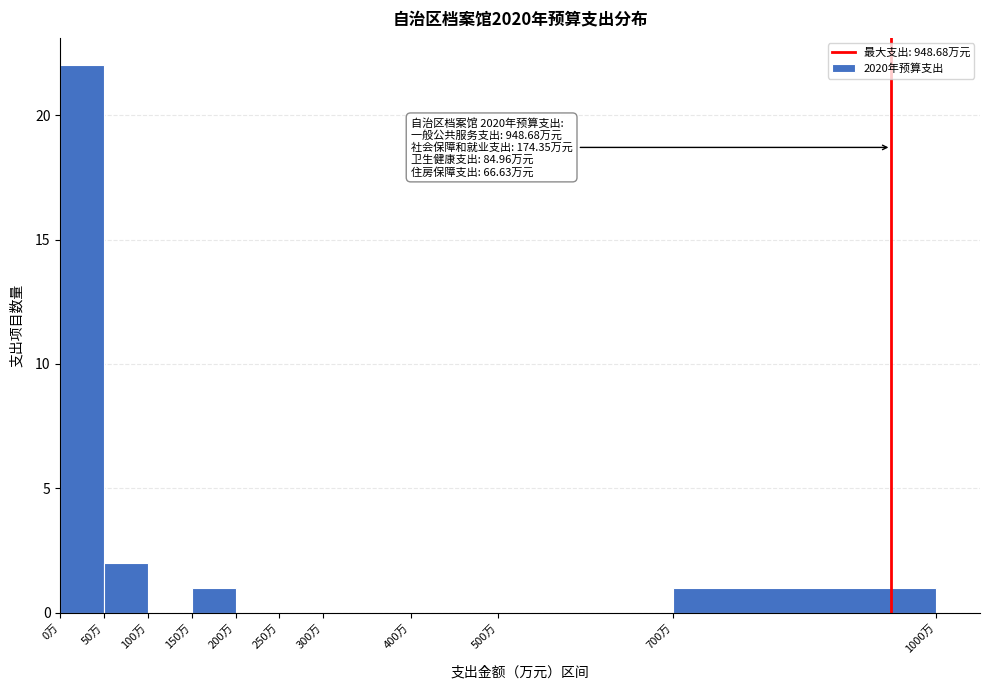

Over which range of the x-axis is the bar tallest?

0 to 50